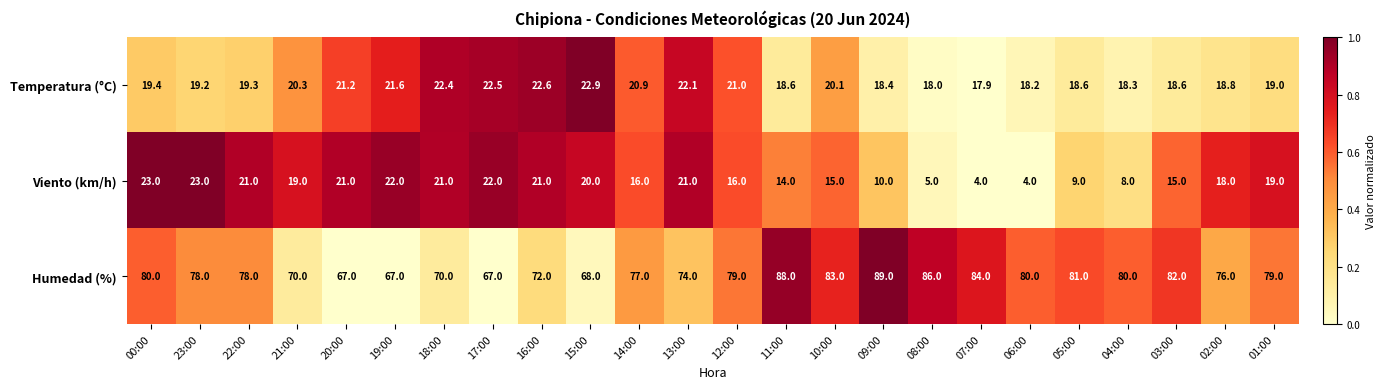

What is the difference between the highest and lowest values at 04:00?

72.0